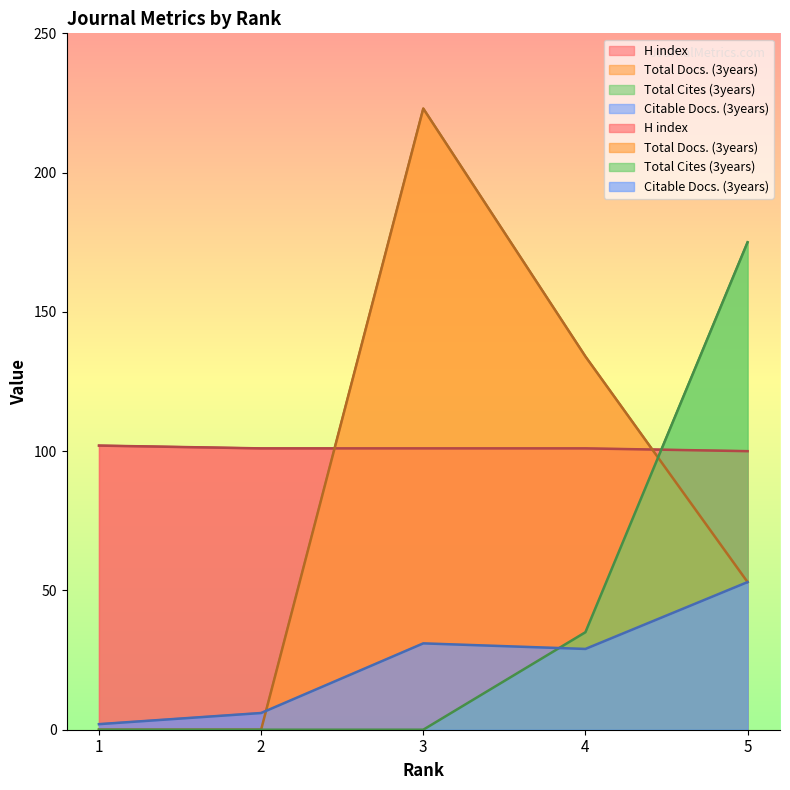

In Citable Docs. (3years), how many points are lower than both neighbors (excluding endpoints)?

1